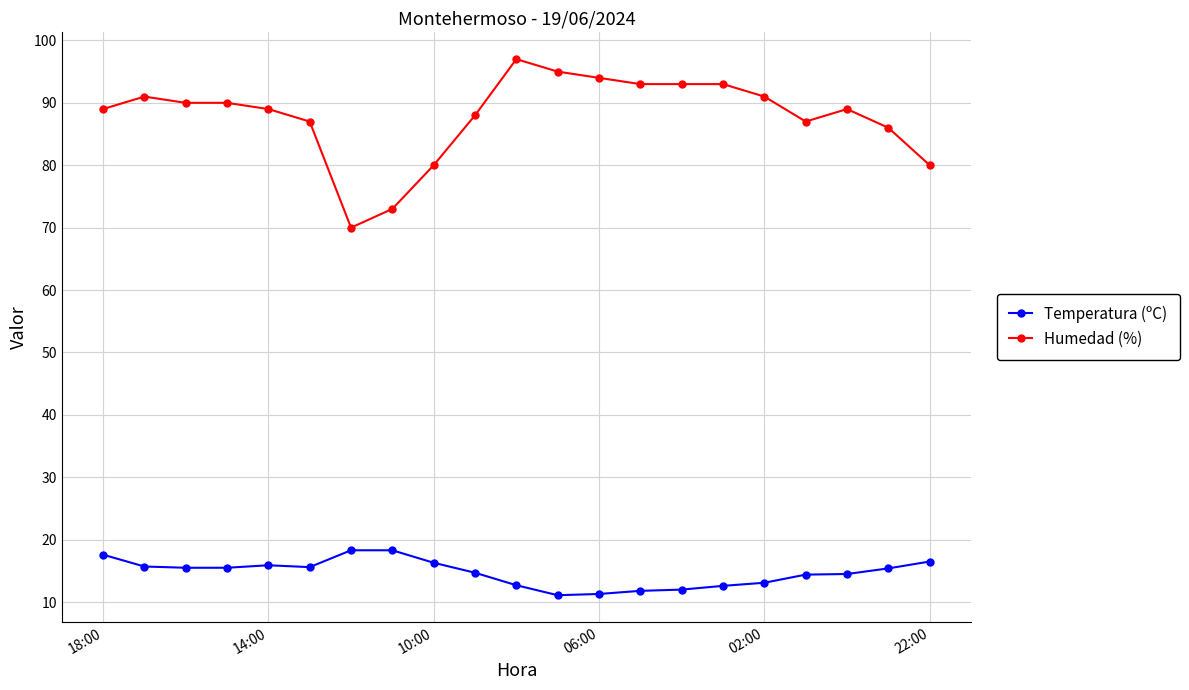

True or false: Humedad (%) has more than 1 points higher than both neighbors.

True